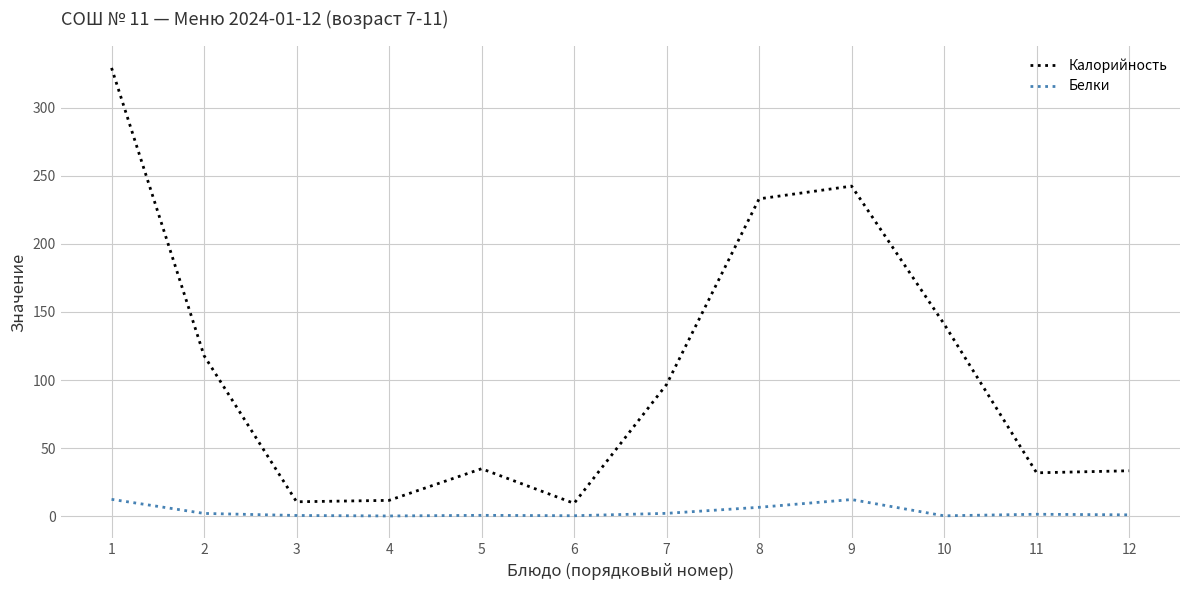

Count the number of categories in the chart.

12